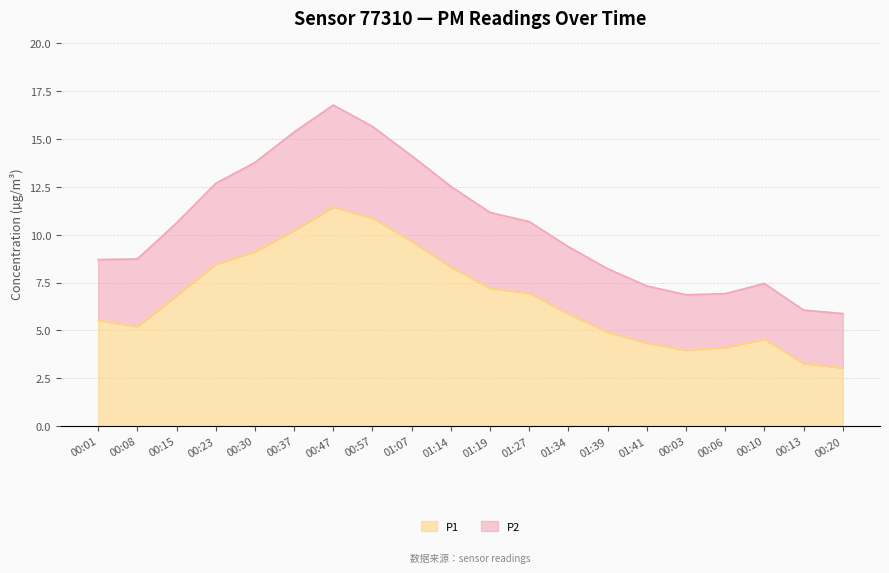

Where does the P2 series first go above 10?

00:15